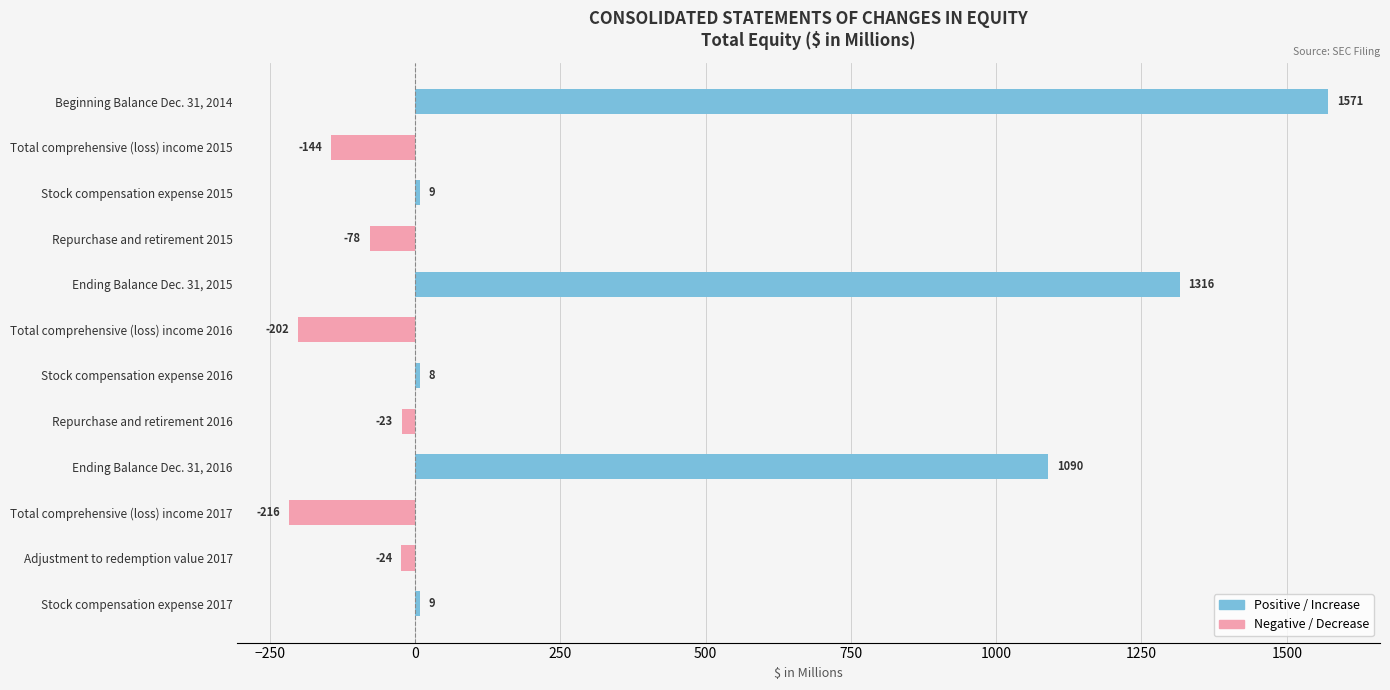

What is the minimum value shown in the chart?

-216